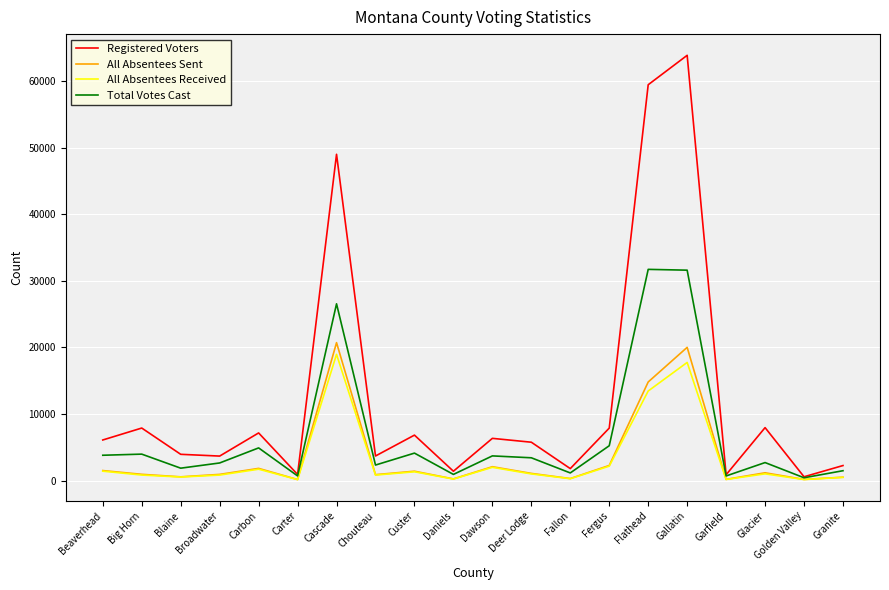

What is the approximate value of All Absentees Sent at Flathead?

14815